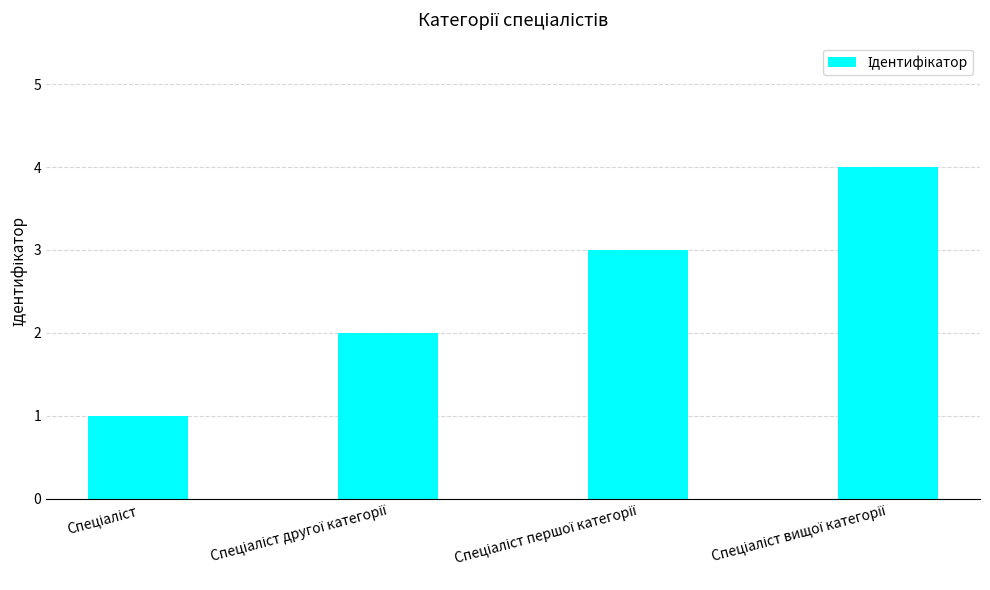

What is the difference between the second highest and minimum values?

2